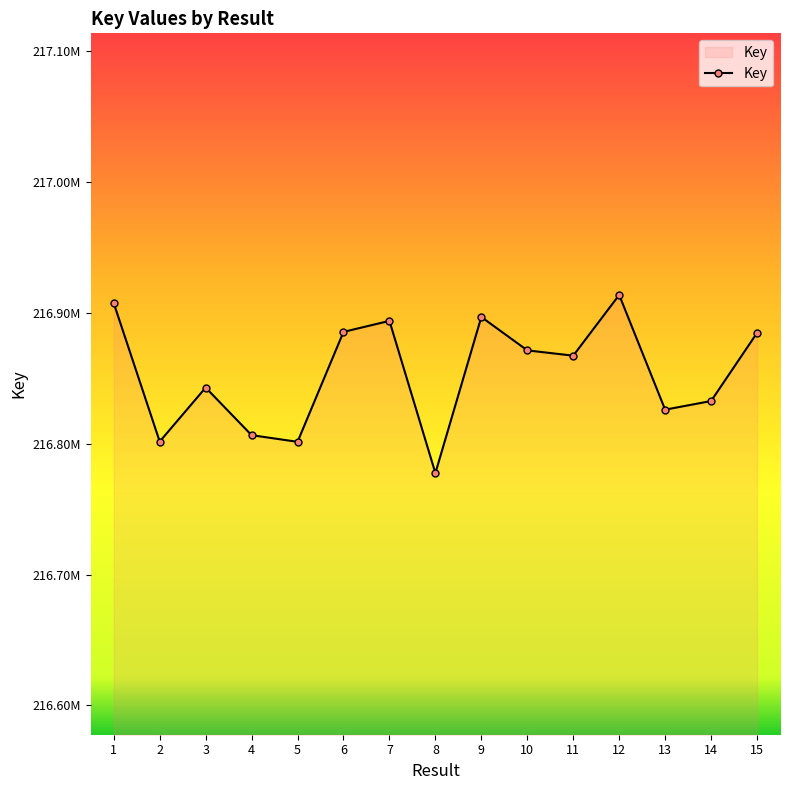

Reading left to right, what are all the values shown in this chart?

1=216907514	2=216801724	3=216842957	4=216806601	5=216801524	6=216885559	7=216893975	8=216777602	9=216896943	10=216871430	11=216867370	12=216913798	13=216826102	14=216832708	15=216884765